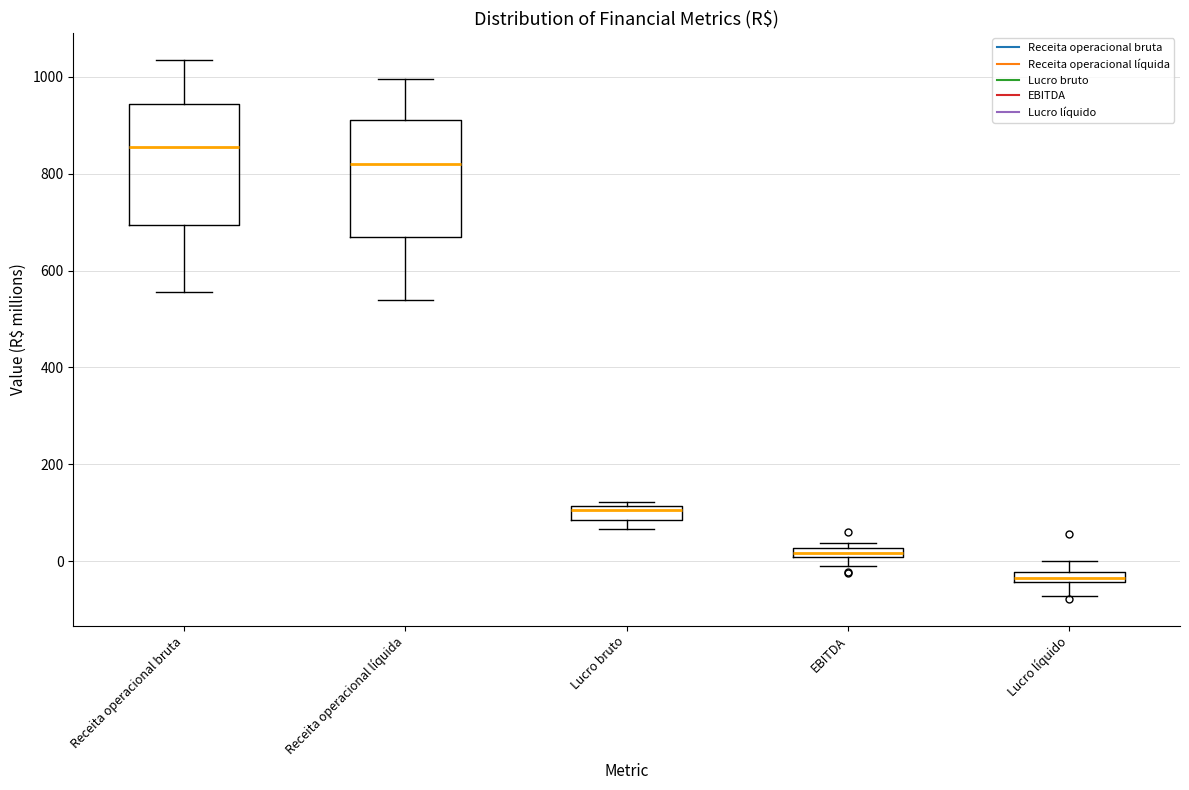

Where does the lower whisker of the box for Receita operacional bruta end on the y-axis? The values are not printed on the chart, so give them approximately, as read against the axis.

560